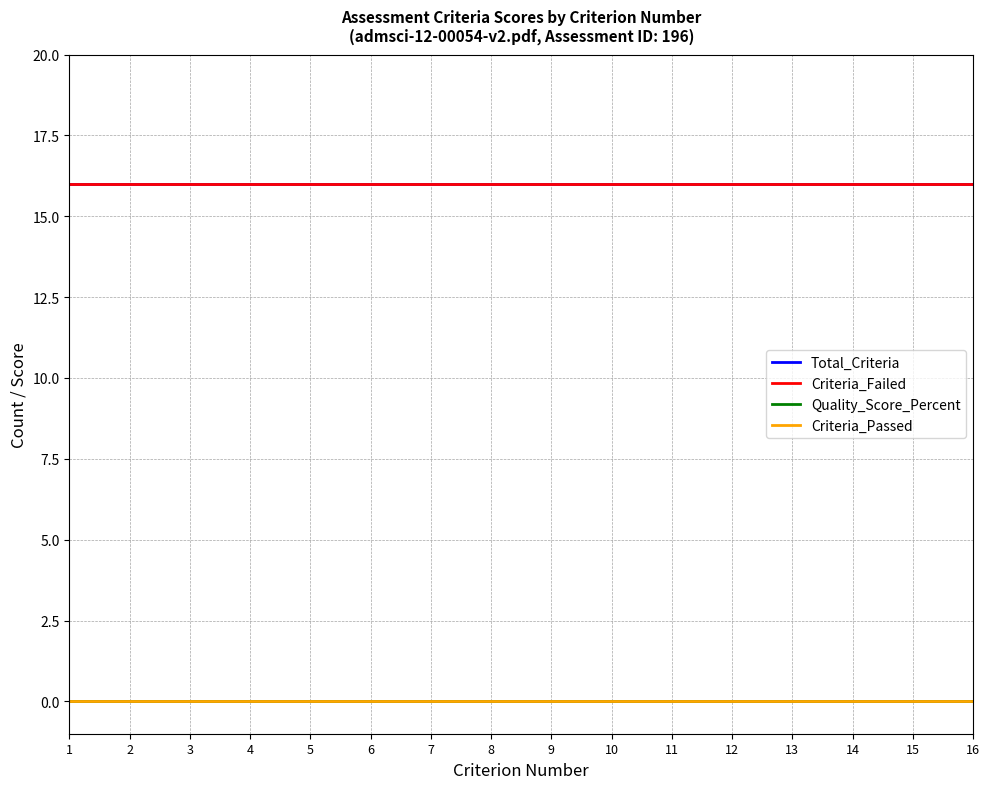

Reading left to right, what are all the values shown in this chart?

Total_Criteria: 16	16	16	16	16	16	16	16	16	16	16	16	16	16	16	16
Criteria_Failed: 16	16	16	16	16	16	16	16	16	16	16	16	16	16	16	16
Quality_Score_Percent: 0	0	0	0	0	0	0	0	0	0	0	0	0	0	0	0
Criteria_Passed: 0	0	0	0	0	0	0	0	0	0	0	0	0	0	0	0